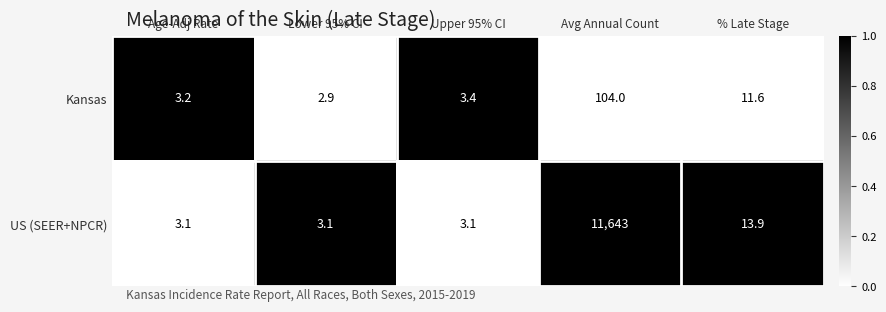

List the series in order of their peak value, highest first.

US (SEER+NPCR), Kansas